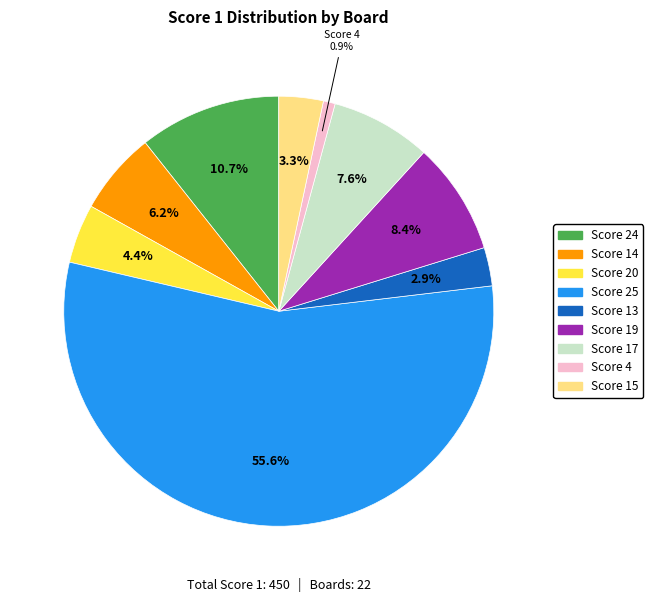

Does any single category account for the majority?

Yes